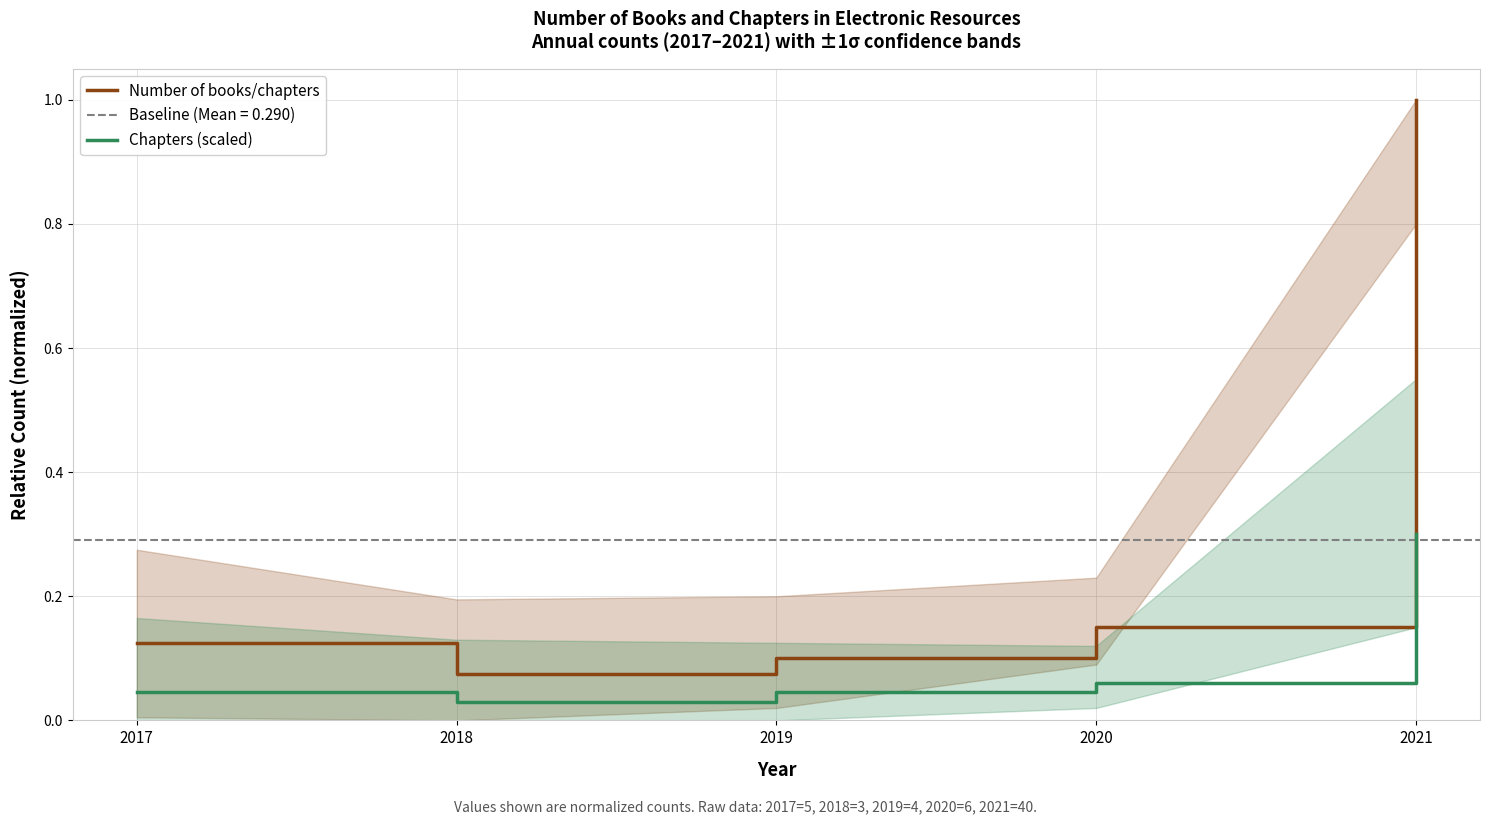

List the series in order of their peak value, lowest first.

Chapters (scaled), Number of books/chapters